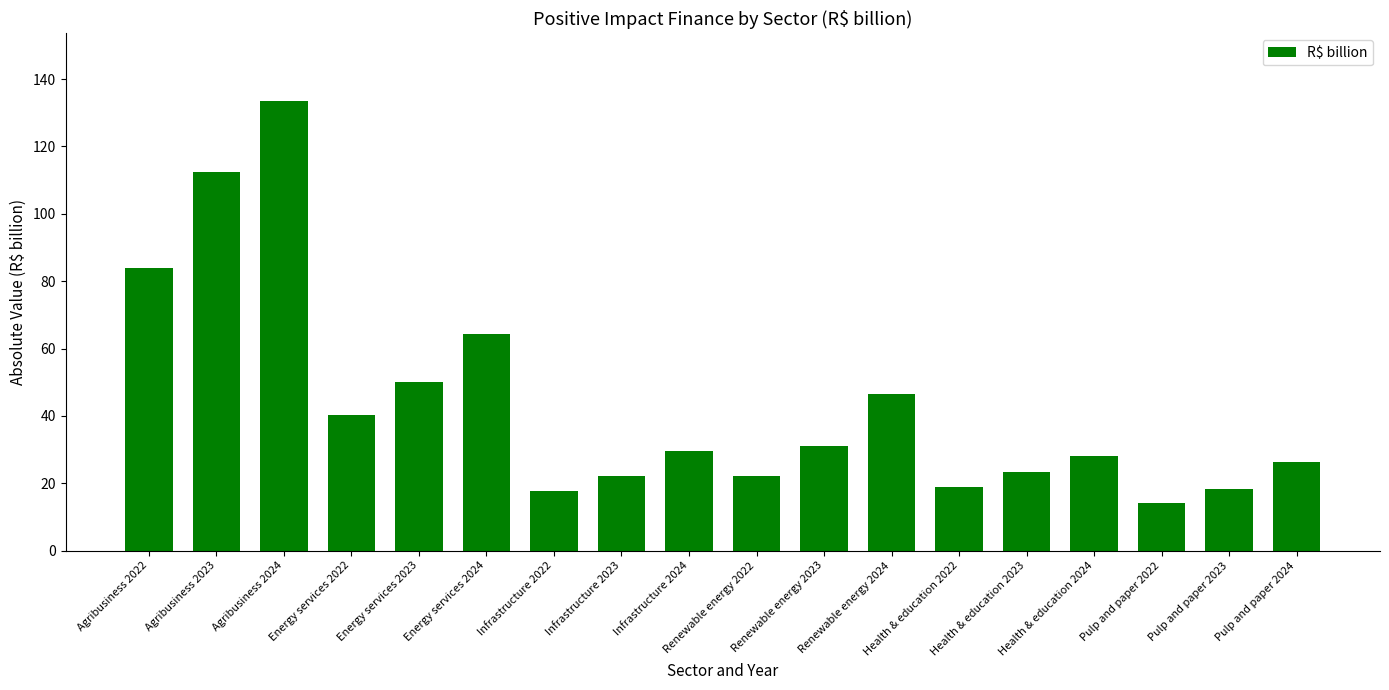

What is the smallest value displayed?

14.0